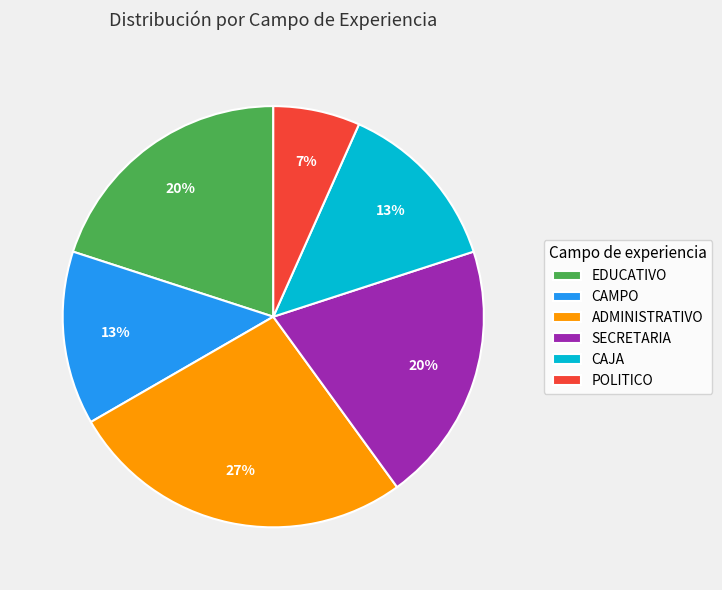

To the nearest percent, what percentage of the pie is EDUCATIVO?

20%